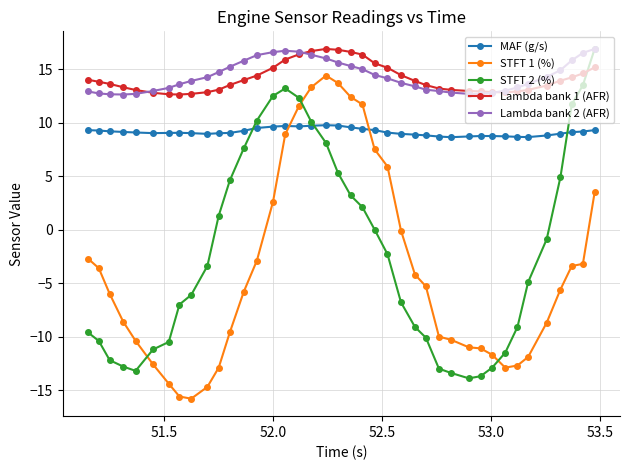

What is the highest value of the STFT 2 (%) series?

16.9